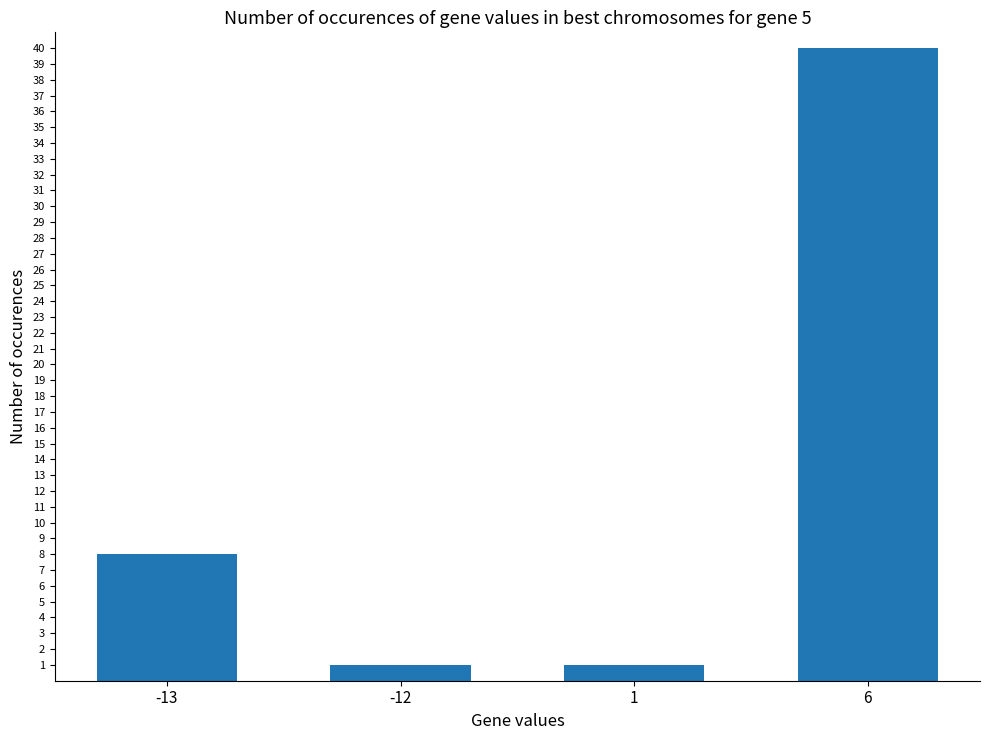

How many data points does each series have?

4